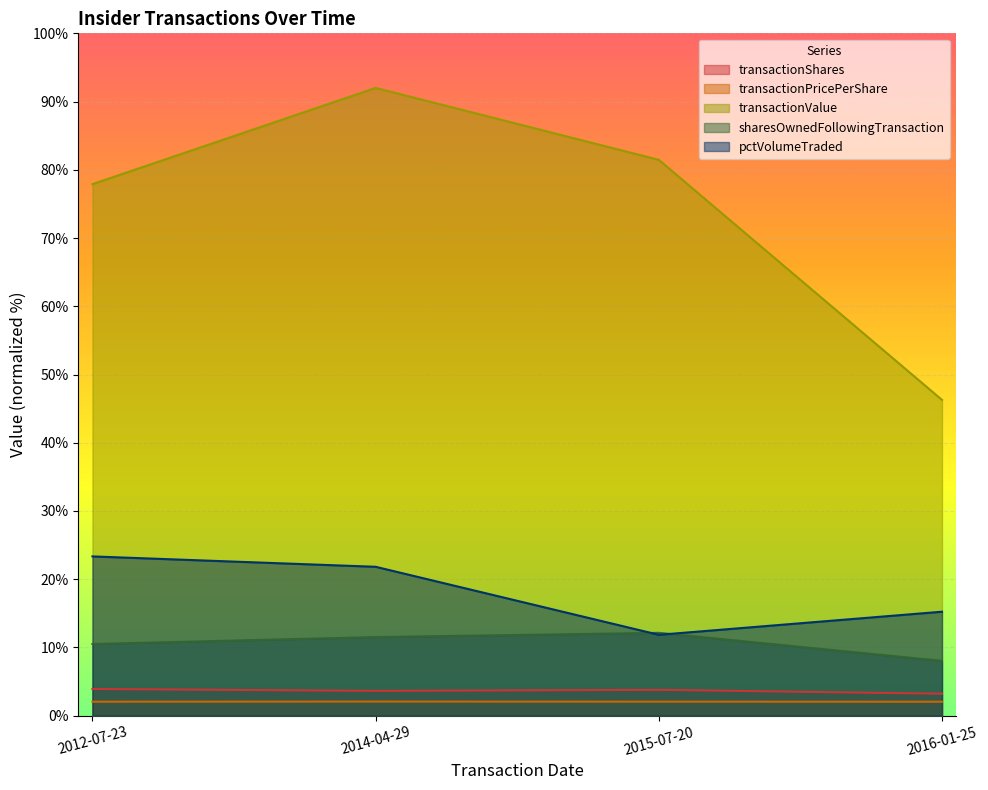

Reading left to right, list all the values displayed in this chart.

transactionShares: 3.9	3.6	3.8	3.2
transactionPricePerShare: 2.1	2.1	2.1	2.0
transactionValue: 77.9	92.0	81.5	46.3
sharesOwnedFollowingTransaction: 10.5	11.5	12.1	8.0
pctVolumeTraded: 23.3	21.8	11.9	15.2